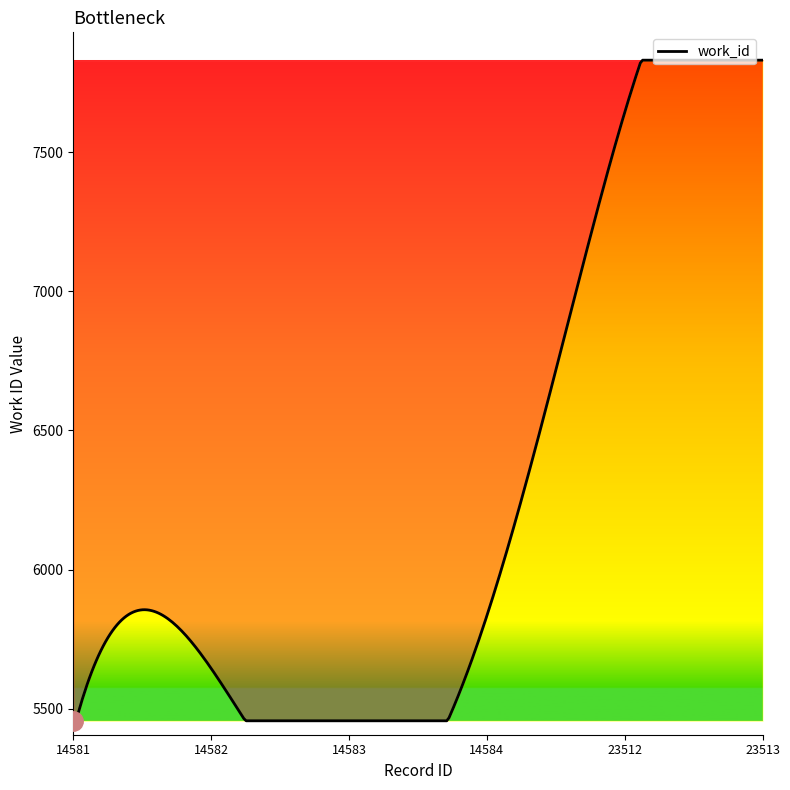

What is the minimum value shown in the chart?

5457.0